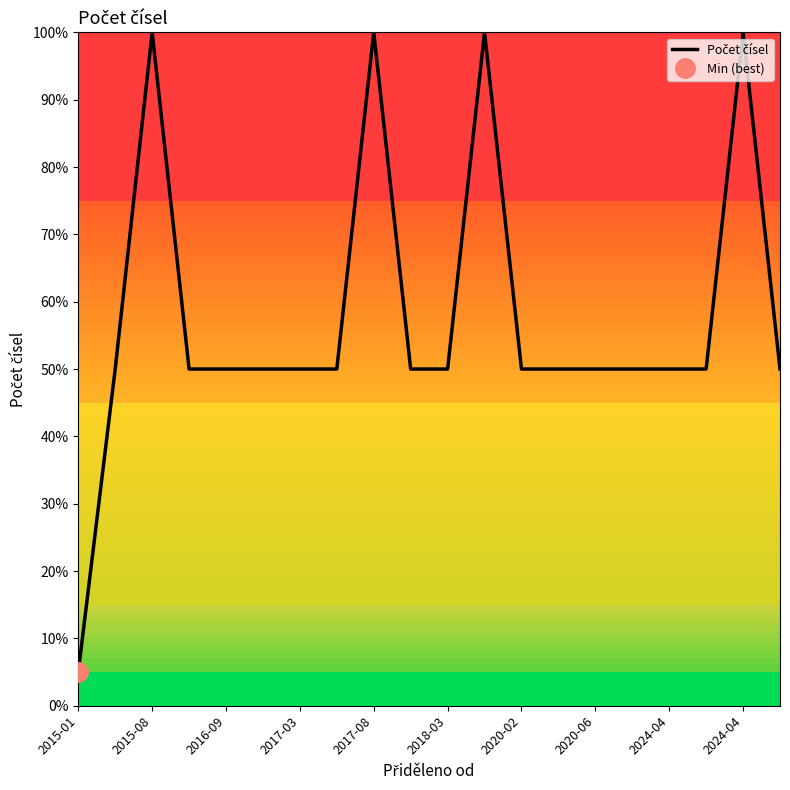

Reading left to right, list all the values displayed in this chart.

5	50	100	50	50	50	50	50	100	50	50	100	50	50	50	50	50	50	100	50